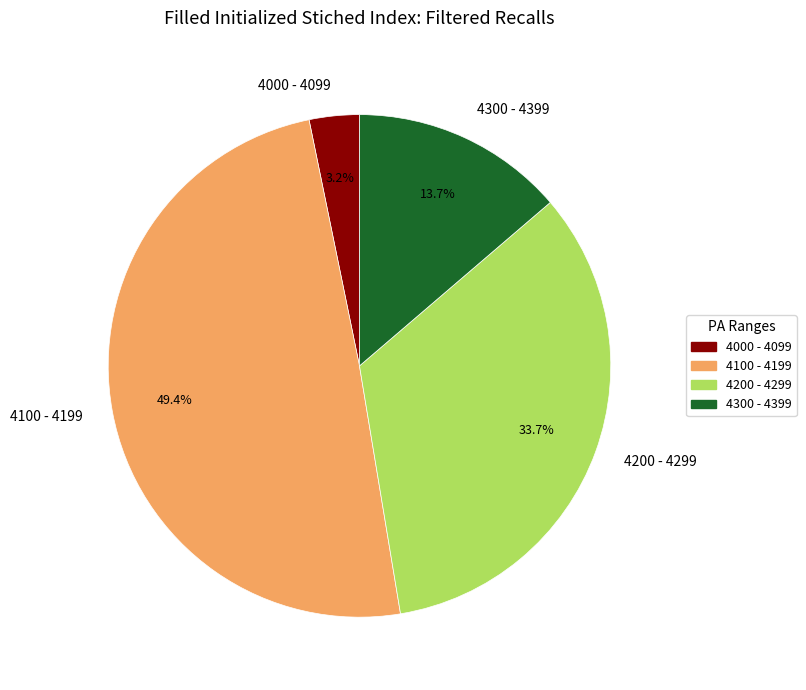

Rank the categories by value from lowest to highest.

4000 - 4099, 4300 - 4399, 4200 - 4299, 4100 - 4199